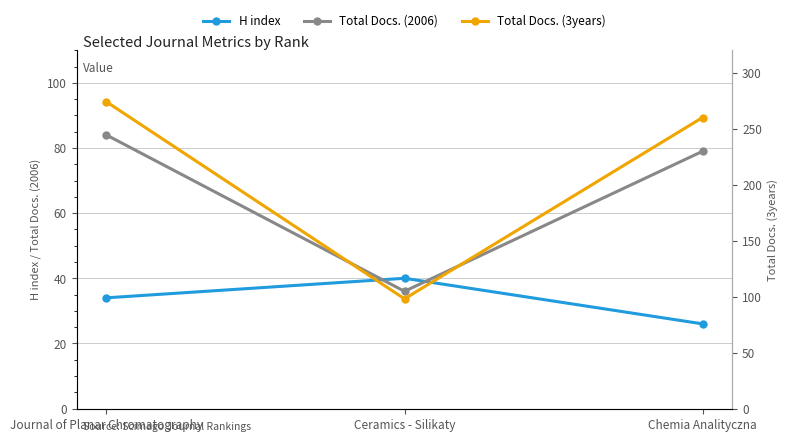

How many lines are shown in the chart?

3